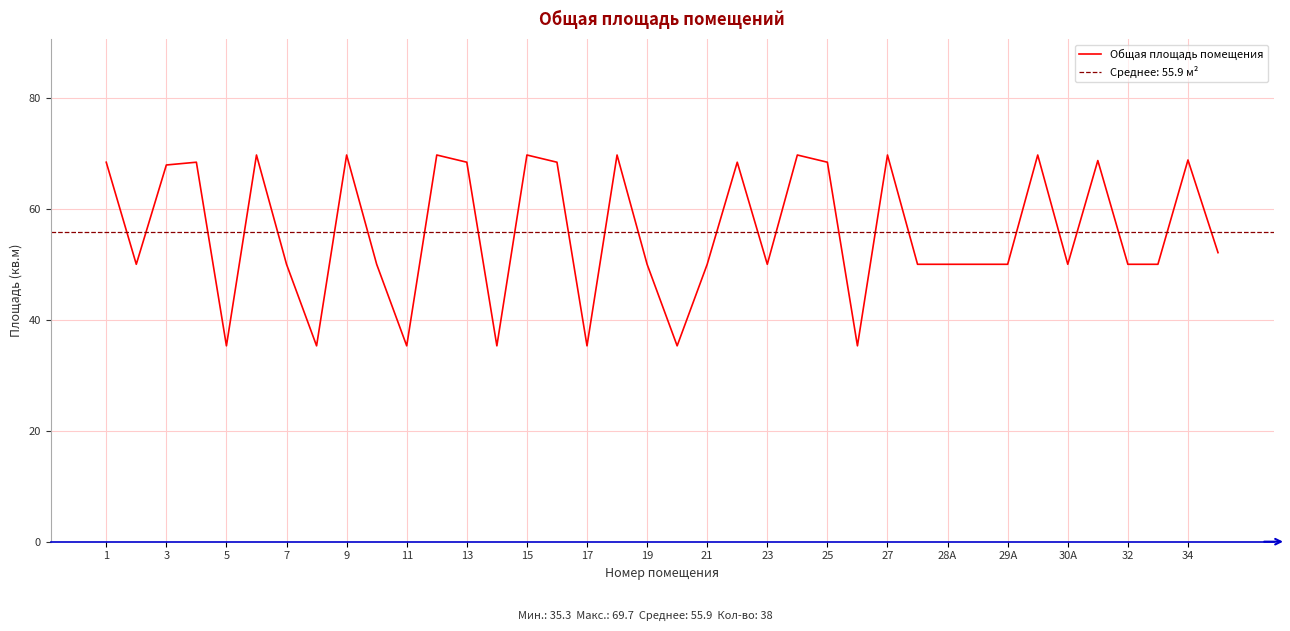

True or false: Общая площадь помещения has a value of 52.6 at 17.

False